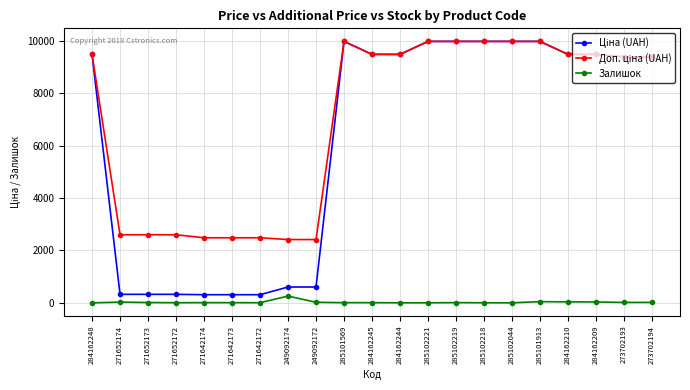

Is it true that Залишок equals 259.0 at 249092174?

True